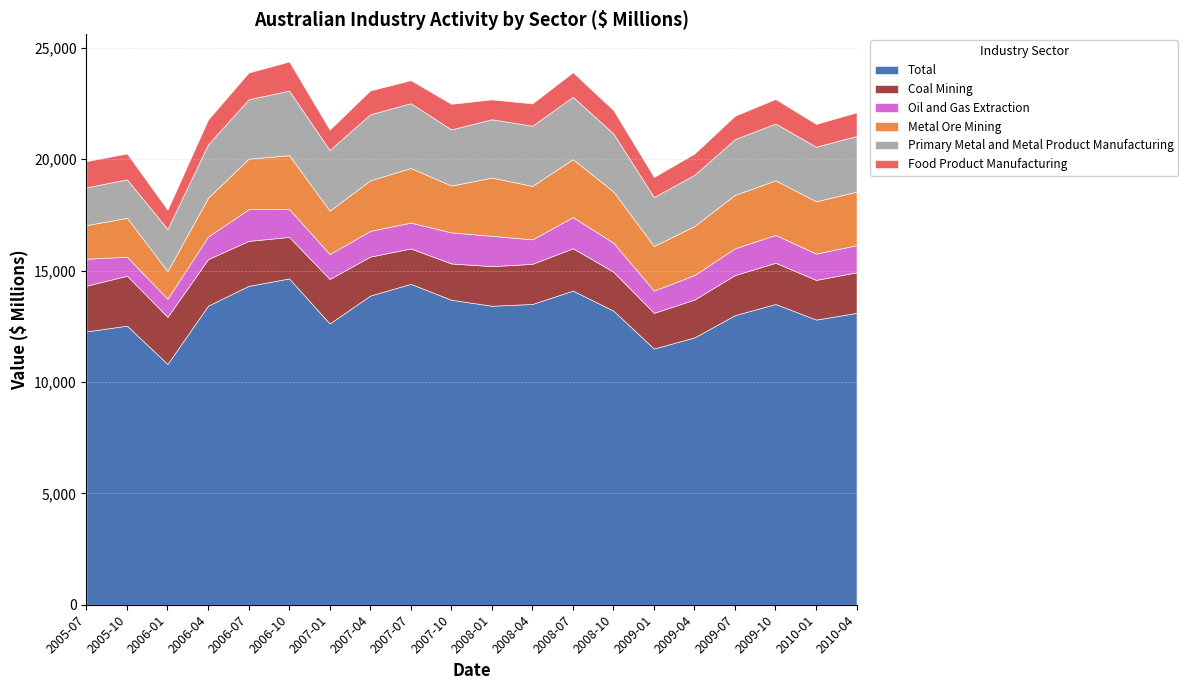

Reading left to right, list all the values displayed in this chart.

Total: 2005-07=12268	2005-10=12527	2006-01=10808	2006-04=13425	2006-07=14313	2006-10=14646	2007-01=12625	2007-04=13878	2007-07=14405	2007-10=13689	2008-01=13422	2008-04=13500	2008-07=14100	2008-10=13200	2009-01=11500	2009-04=12000	2009-07=13000	2009-10=13500	2010-01=12800	2010-04=13100
Coal Mining: 2005-07=2053	2005-10=2240	2006-01=2114	2006-04=2088	2006-07=2018	2006-10=1863	2007-01=1998	2007-04=1748	2007-07=1587	2007-10=1630	2008-01=1776	2008-04=1800	2008-07=1900	2008-10=1750	2009-01=1600	2009-04=1700	2009-07=1800	2009-10=1850	2010-01=1780	2010-04=1820
Oil and Gas Extraction: 2005-07=1211	2005-10=852	2006-01=810	2006-04=1012	2006-07=1422	2006-10=1253	2007-01=1120	2007-04=1155	2007-07=1161	2007-10=1393	2008-01=1362	2008-04=1100	2008-07=1400	2008-10=1300	2009-01=1000	2009-04=1100	2009-07=1200	2009-10=1250	2010-01=1180	2010-04=1220
Metal Ore Mining: 2005-07=1509	2005-10=1747	2006-01=1242	2006-04=1742	2006-07=2267	2006-10=2415	2007-01=1947	2007-04=2268	2007-07=2451	2007-10=2101	2008-01=2612	2008-04=2400	2008-07=2600	2008-10=2300	2009-01=2000	2009-04=2200	2009-07=2400	2009-10=2450	2010-01=2350	2010-04=2400
Primary Metal and Metal Product Manufacturing: 2005-07=1696	2005-10=1727	2006-01=1891	2006-04=2397	2006-07=2667	2006-10=2899	2007-01=2721	2007-04=2965	2007-07=2907	2007-10=2522	2008-01=2619	2008-04=2700	2008-07=2800	2008-10=2600	2009-01=2200	2009-04=2300	2009-07=2500	2009-10=2550	2010-01=2450	2010-04=2500
Food Product Manufacturing: 2005-07=1174	2005-10=1160	2006-01=865	2006-04=1111	2006-07=1199	2006-10=1307	2007-01=914	2007-04=1069	2007-07=1032	2007-10=1147	2008-01=892	2008-04=1000	2008-07=1100	2008-10=1050	2009-01=900	2009-04=950	2009-07=1050	2009-10=1100	2010-01=1020	2010-04=1060